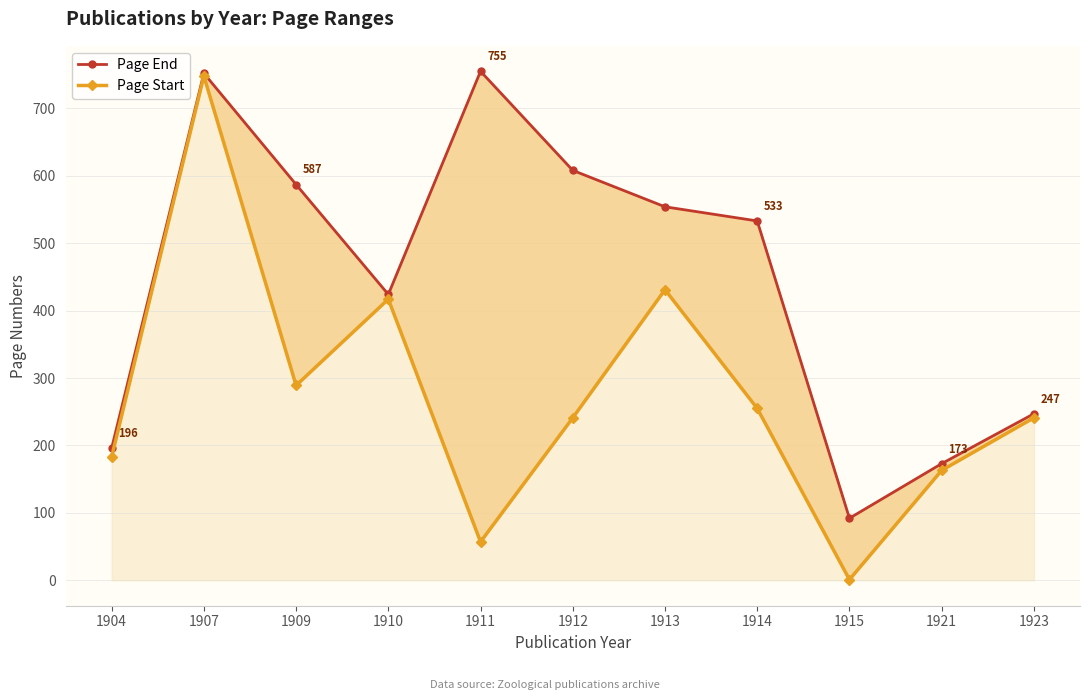

What are all the series names shown in the legend?

Page End, Page Start